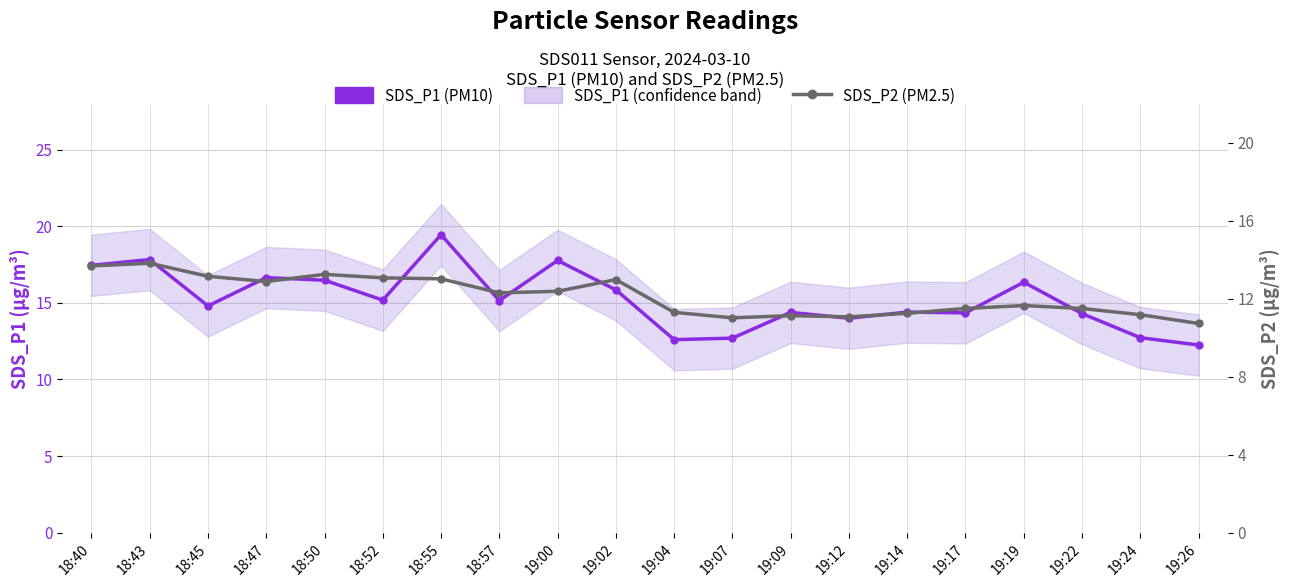

True or false: SDS_P1 (PM10) and SDS_P2 (PM2.5) cross at least once.

False